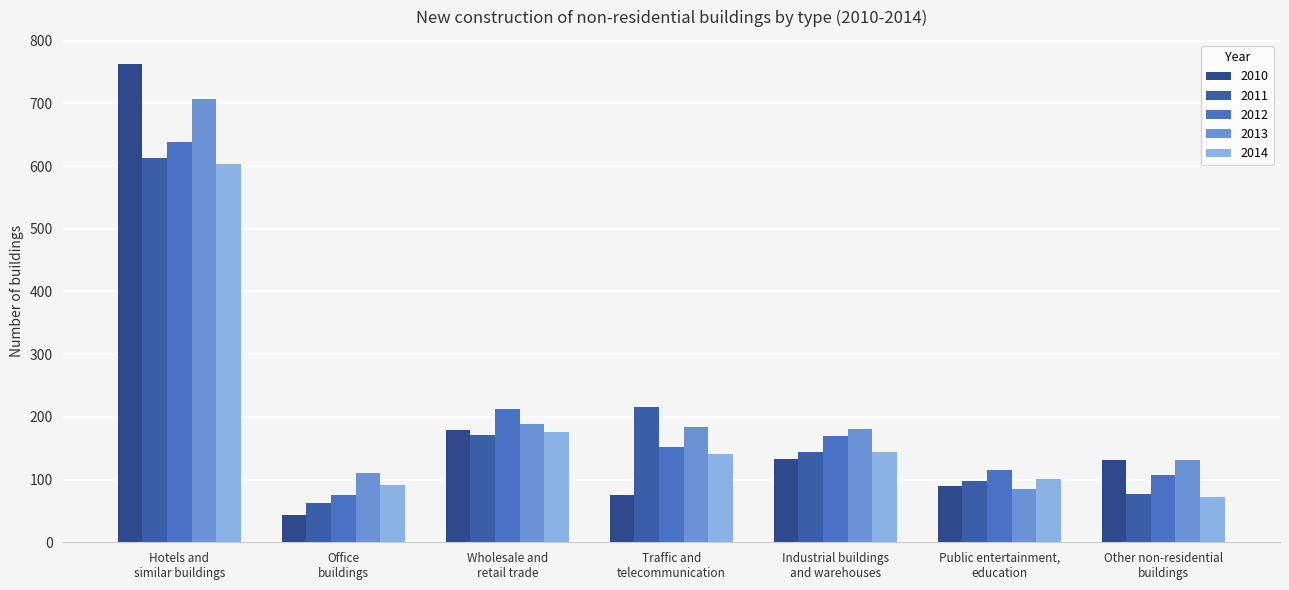

What are all the series names shown in the legend?

2010, 2011, 2012, 2013, 2014